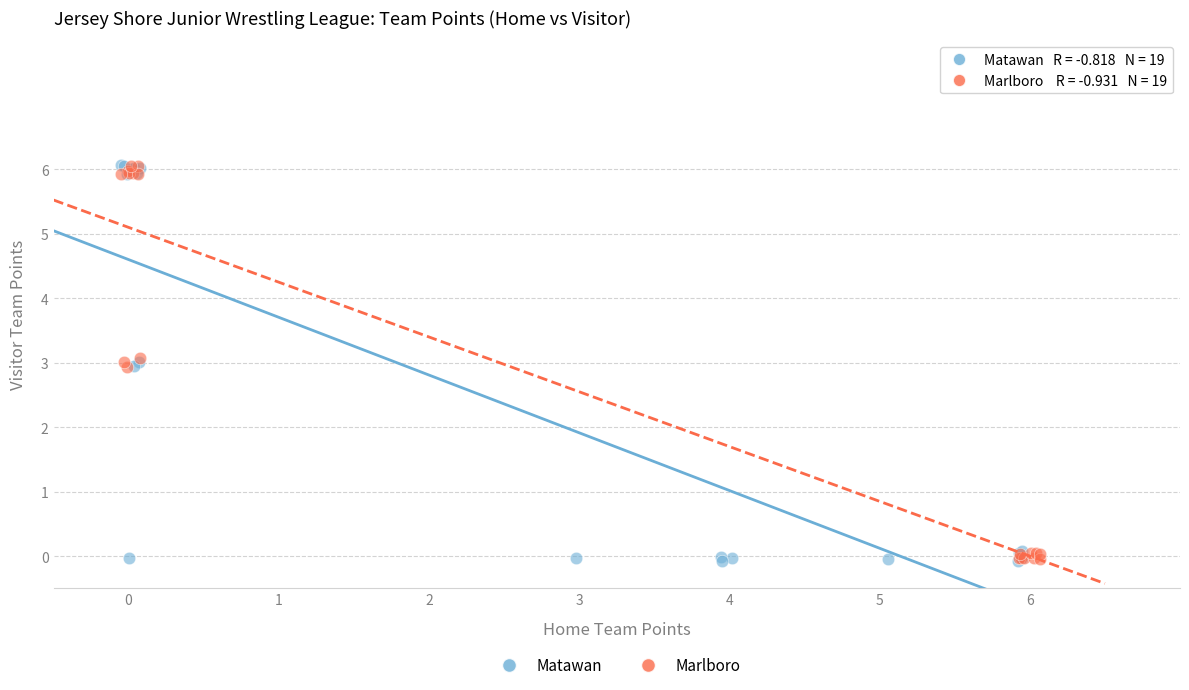

Which series has the largest Y range (max minus min)?

Matawan